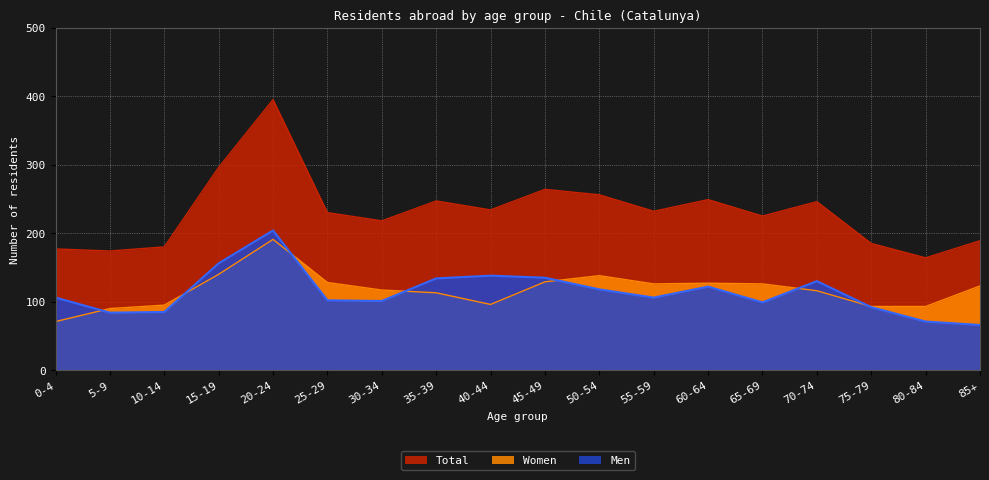

What are all the series names shown in the legend?

Total, Women, Men